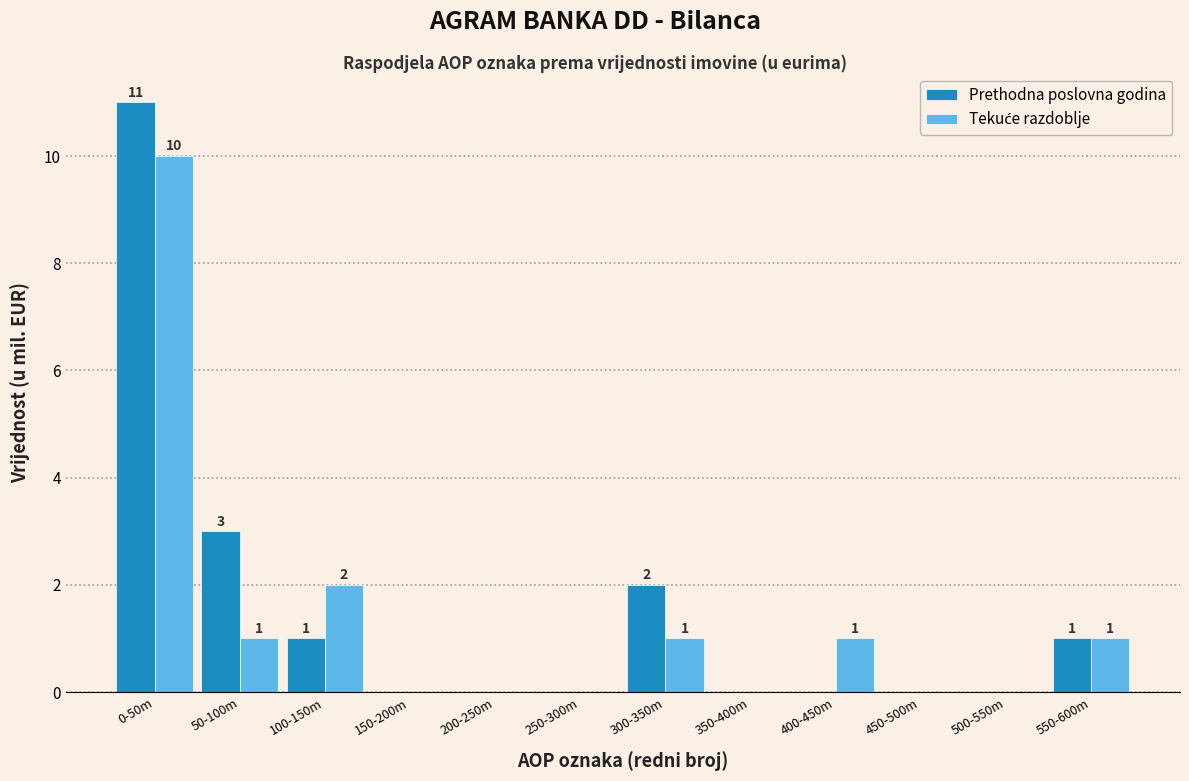

True or false: Prethodna poslovna godina has a value of 0 at 350-400m.

True